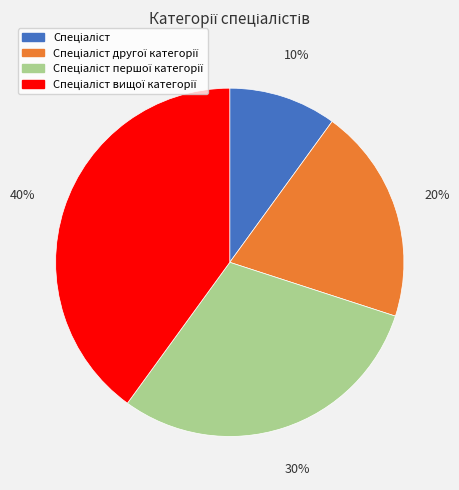

To the nearest percent, what is the average slice percentage?

25%